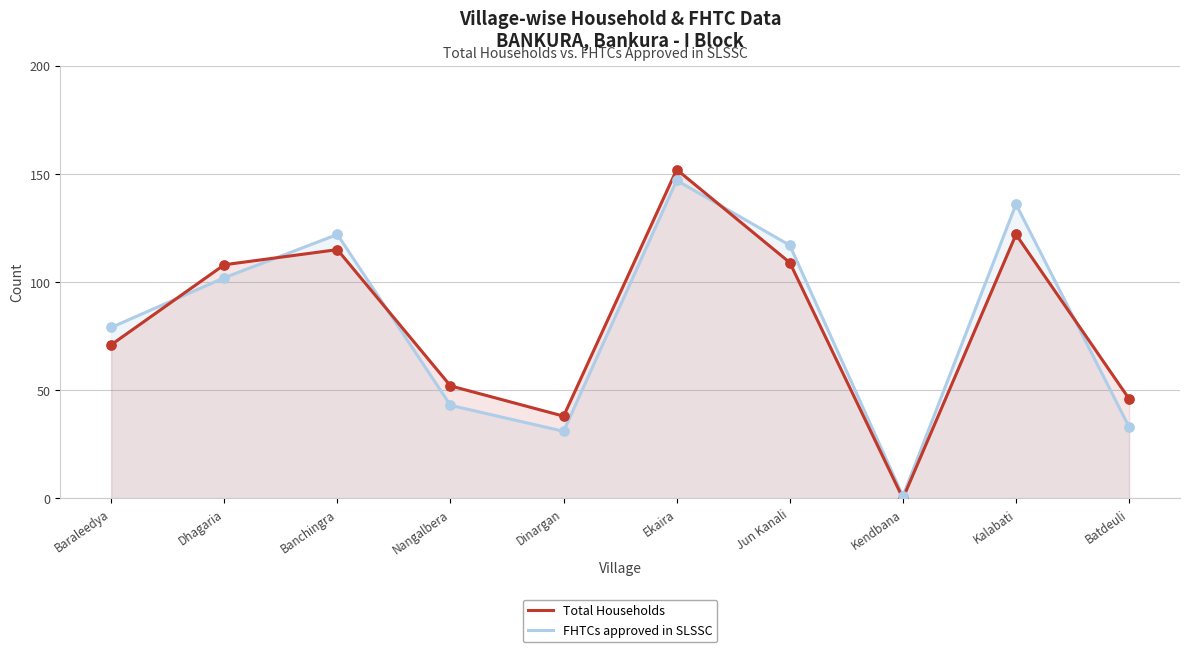

What are all the series names shown in the legend?

Total Households, FHTCs approved in SLSSC